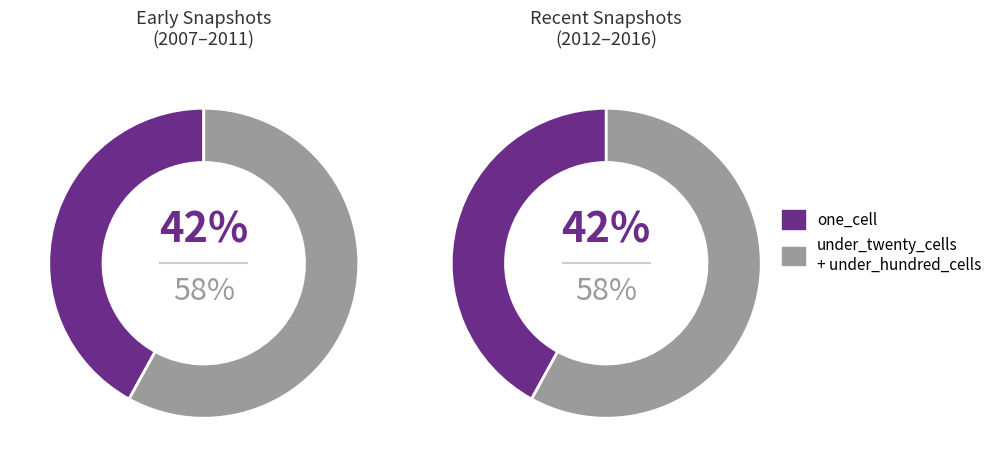

Is it true that 11 is 2% of the pie?

True